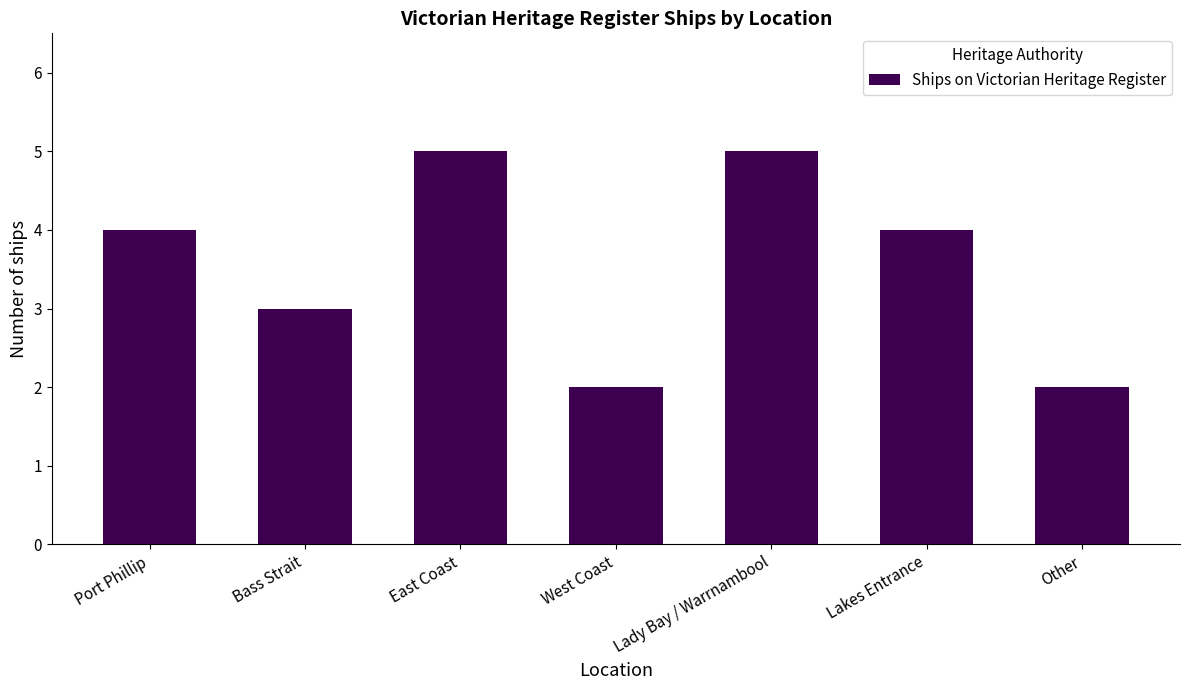

What value does the data have at Lady Bay / Warrnambool?

5